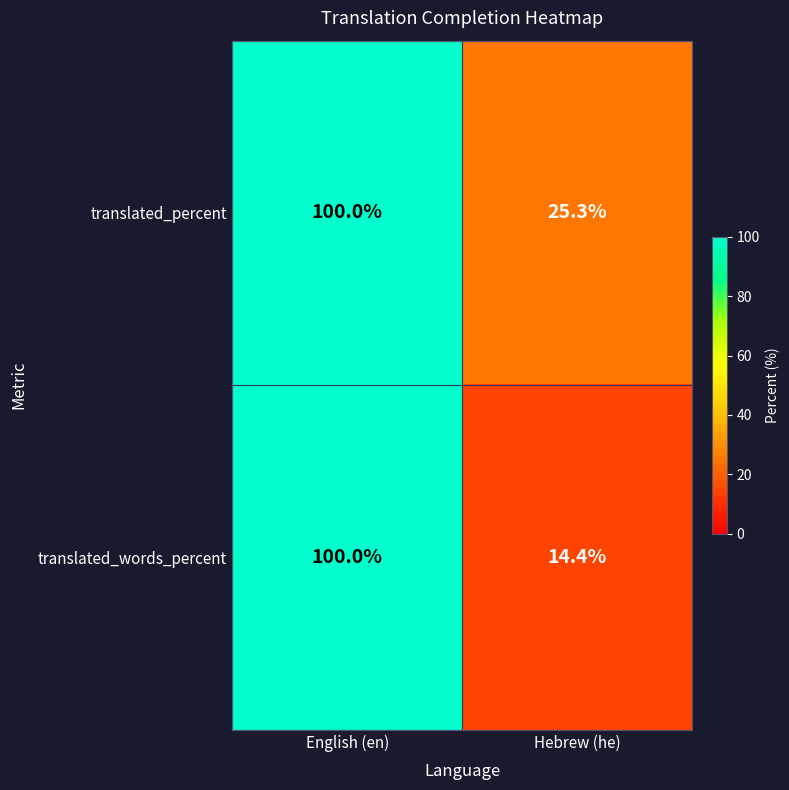

Count the number of categories in the chart.

2